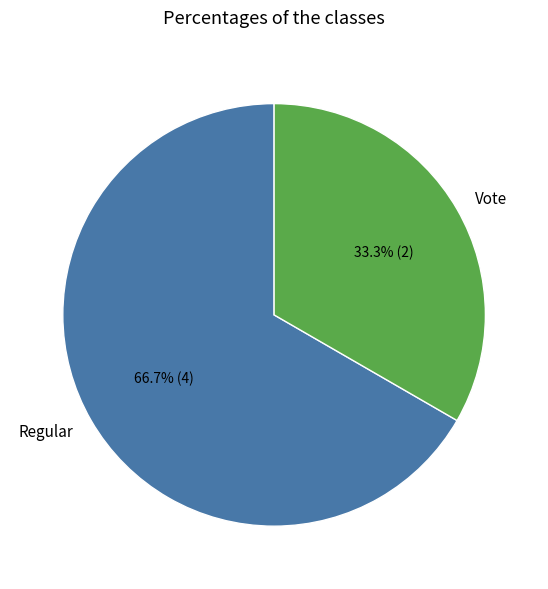

Does any single category account for the majority?

Yes